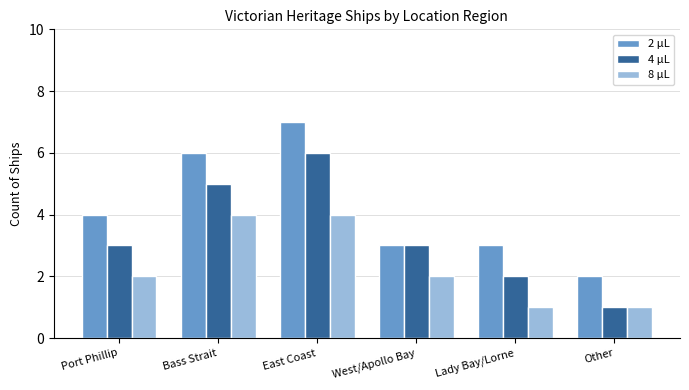

What is the average value of the 2 µL series?

4